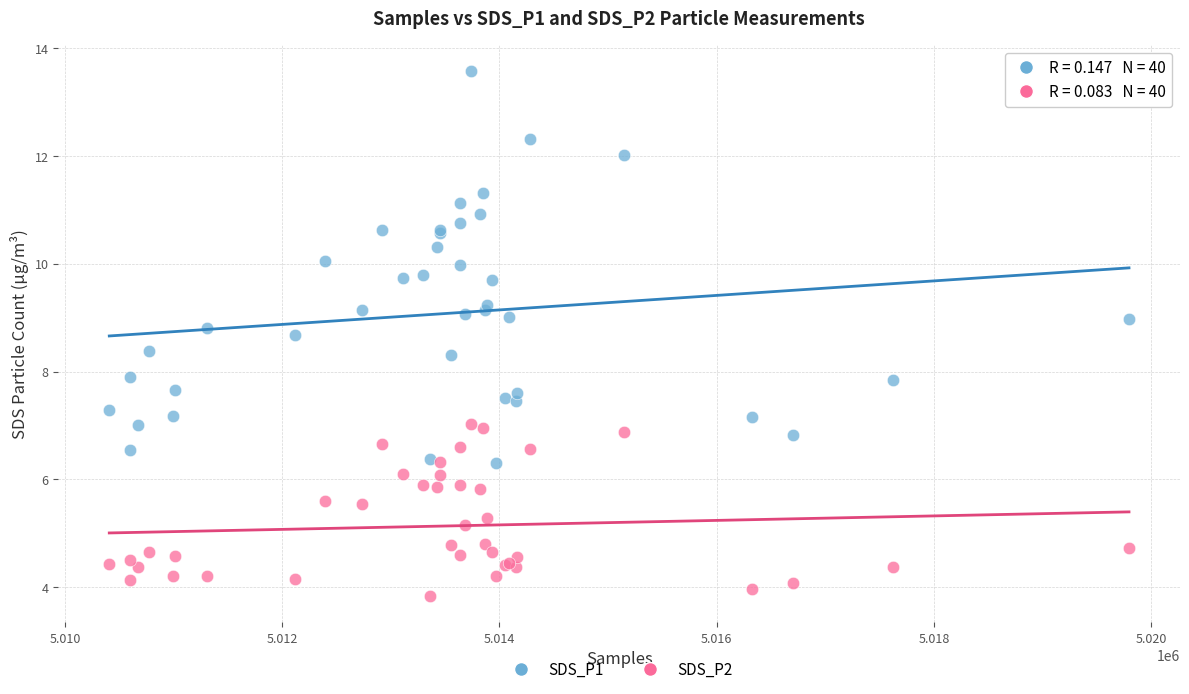

Which series contains the highest Y value?

SDS_P1